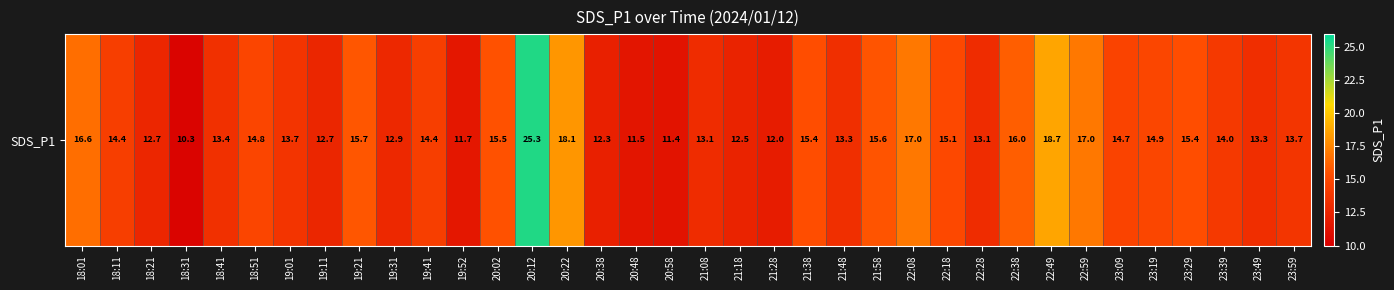

Which has a higher value, 23:59 or 22:49?

22:49